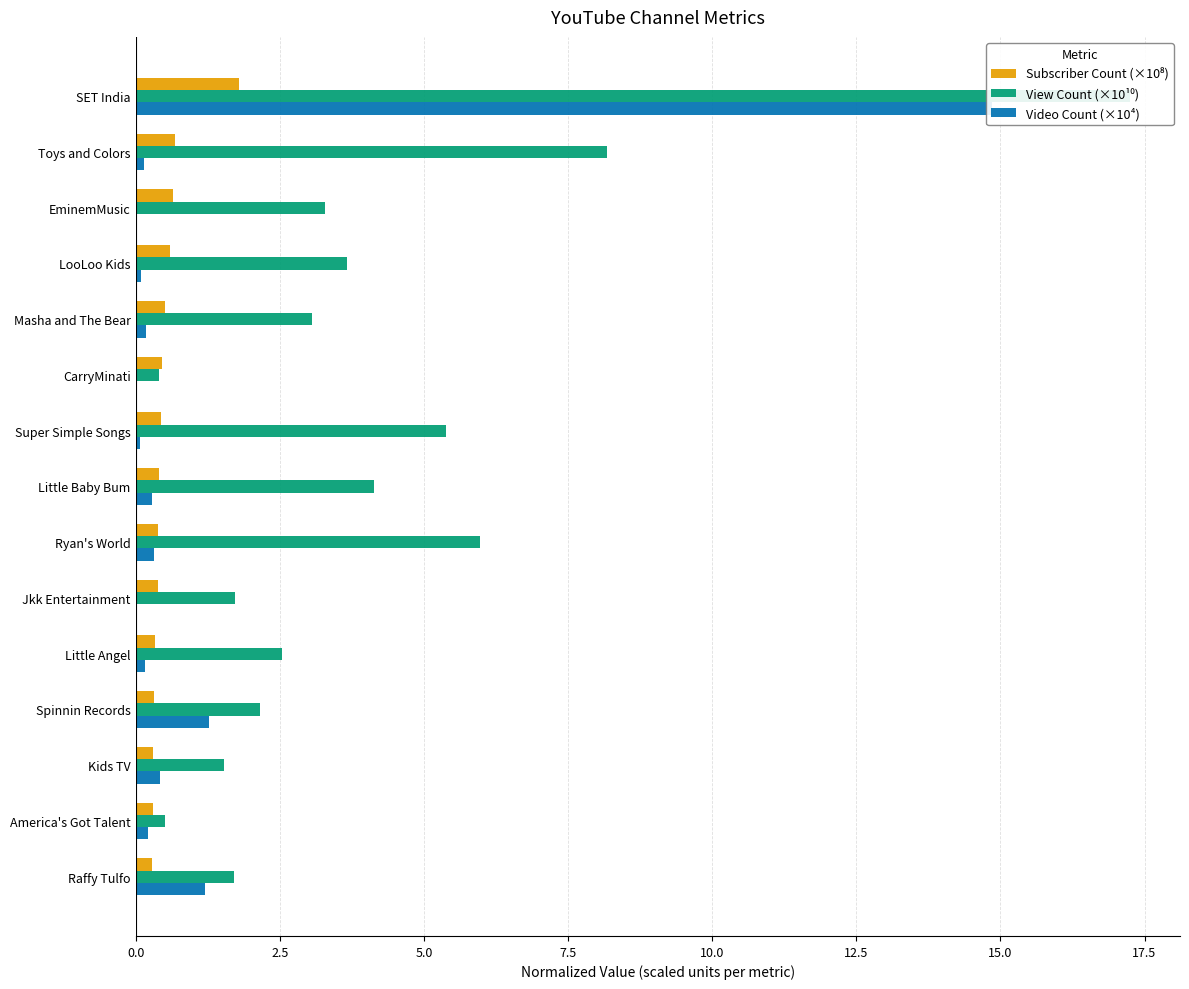

Which series changed the most between Spinnin Records and Raffy Tulfo?

View Count (×10¹⁰)